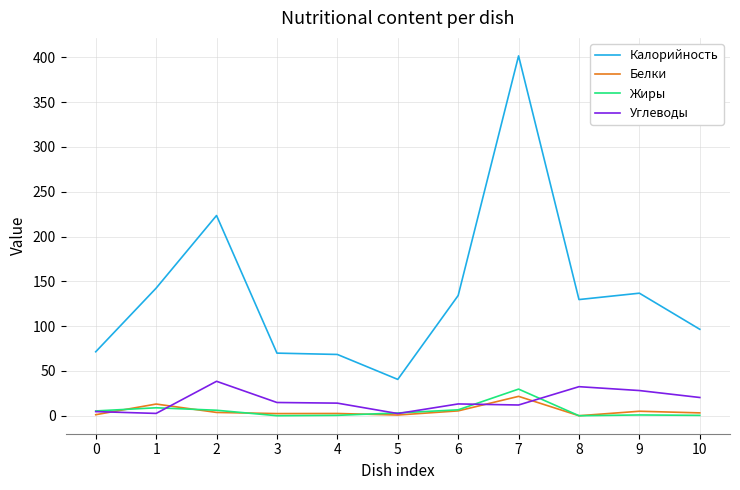

True or false: Калорийность and Углеводы cross at least once.

False